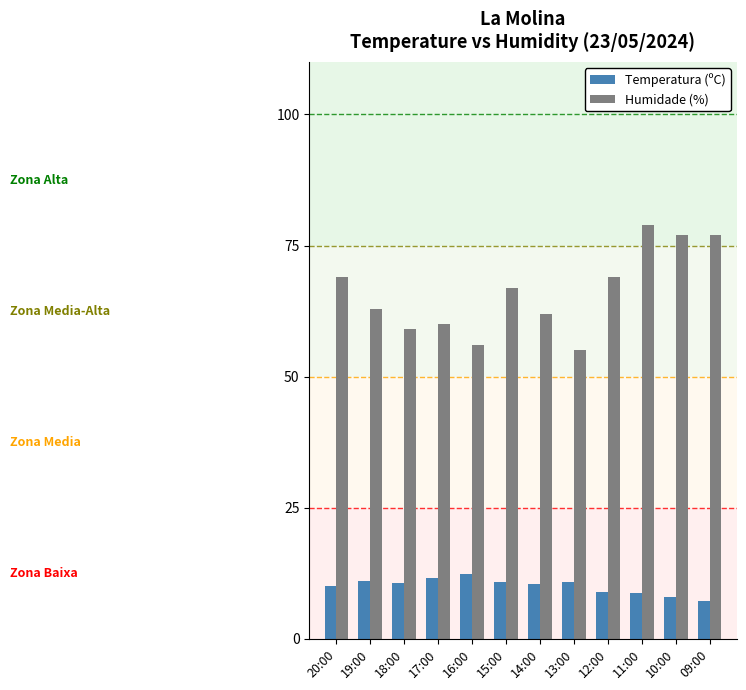

Rank the series by their maximum value, from highest to lowest.

Humidade (%), Temperatura (ºC)